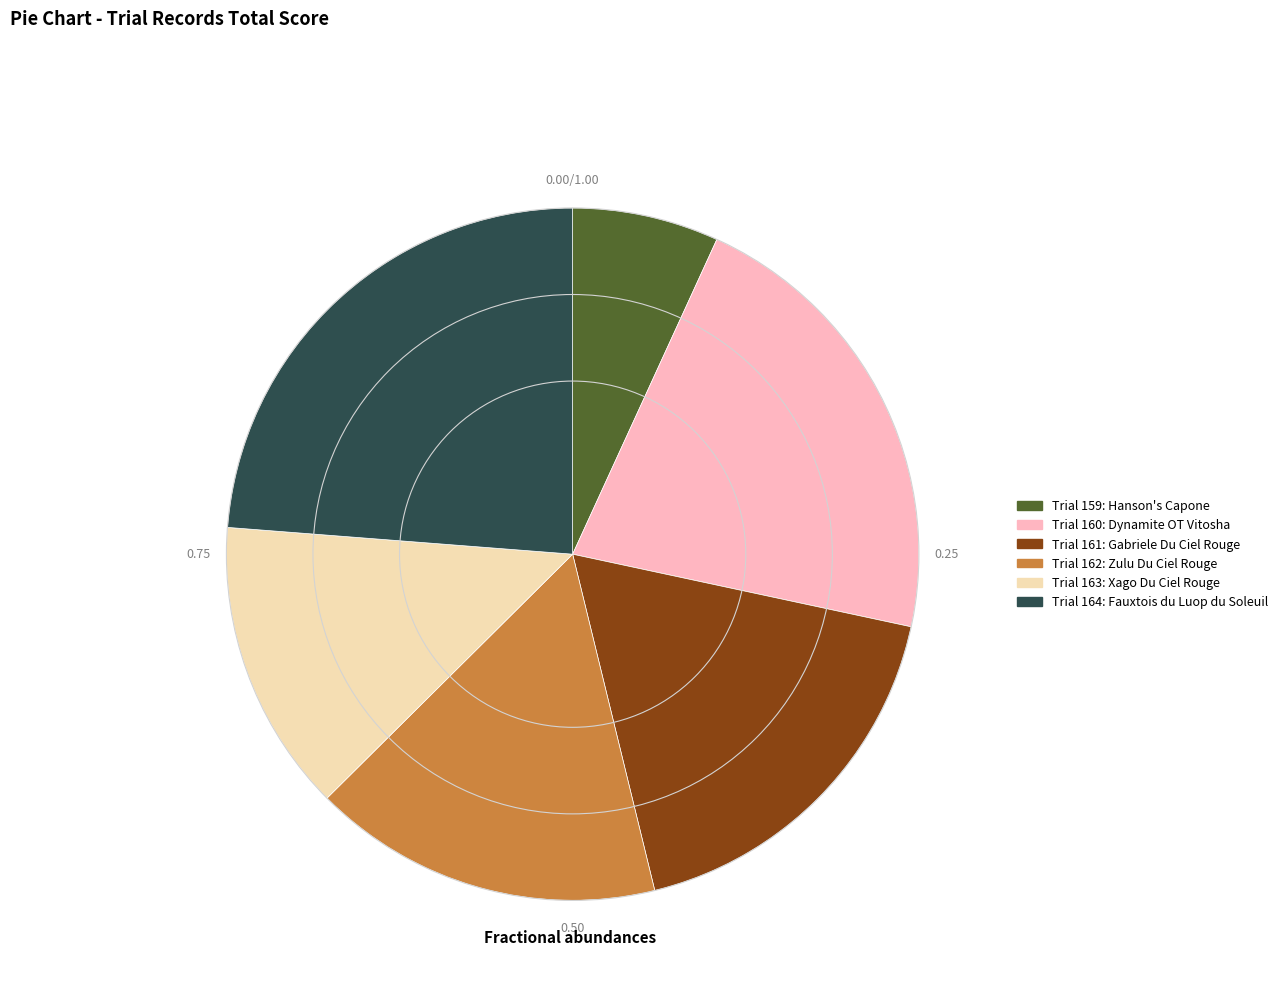

Does any single category account for the majority?

No